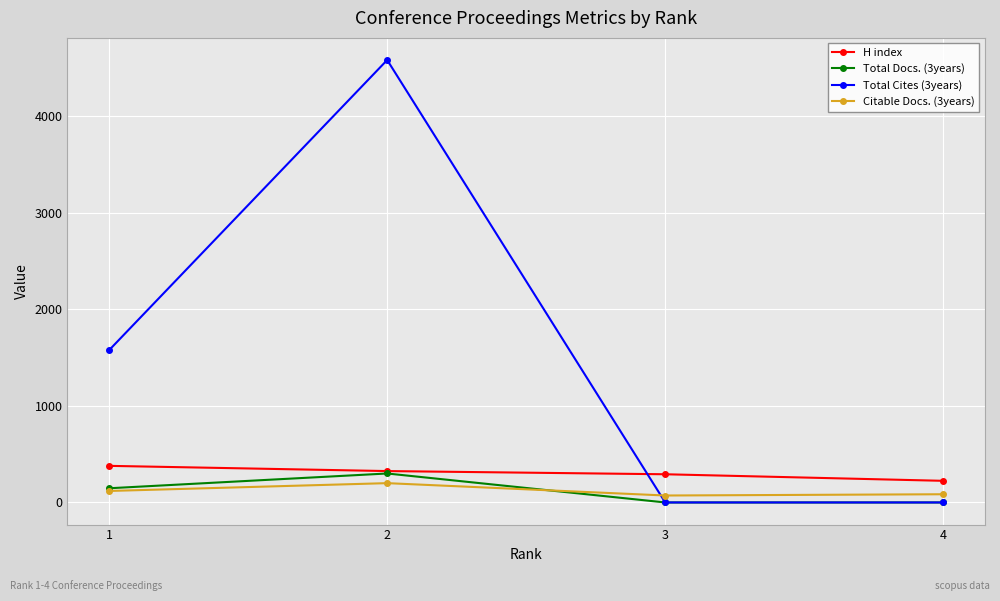

What is the difference between the second highest and second lowest values in the Total Docs. (3years) series?

147